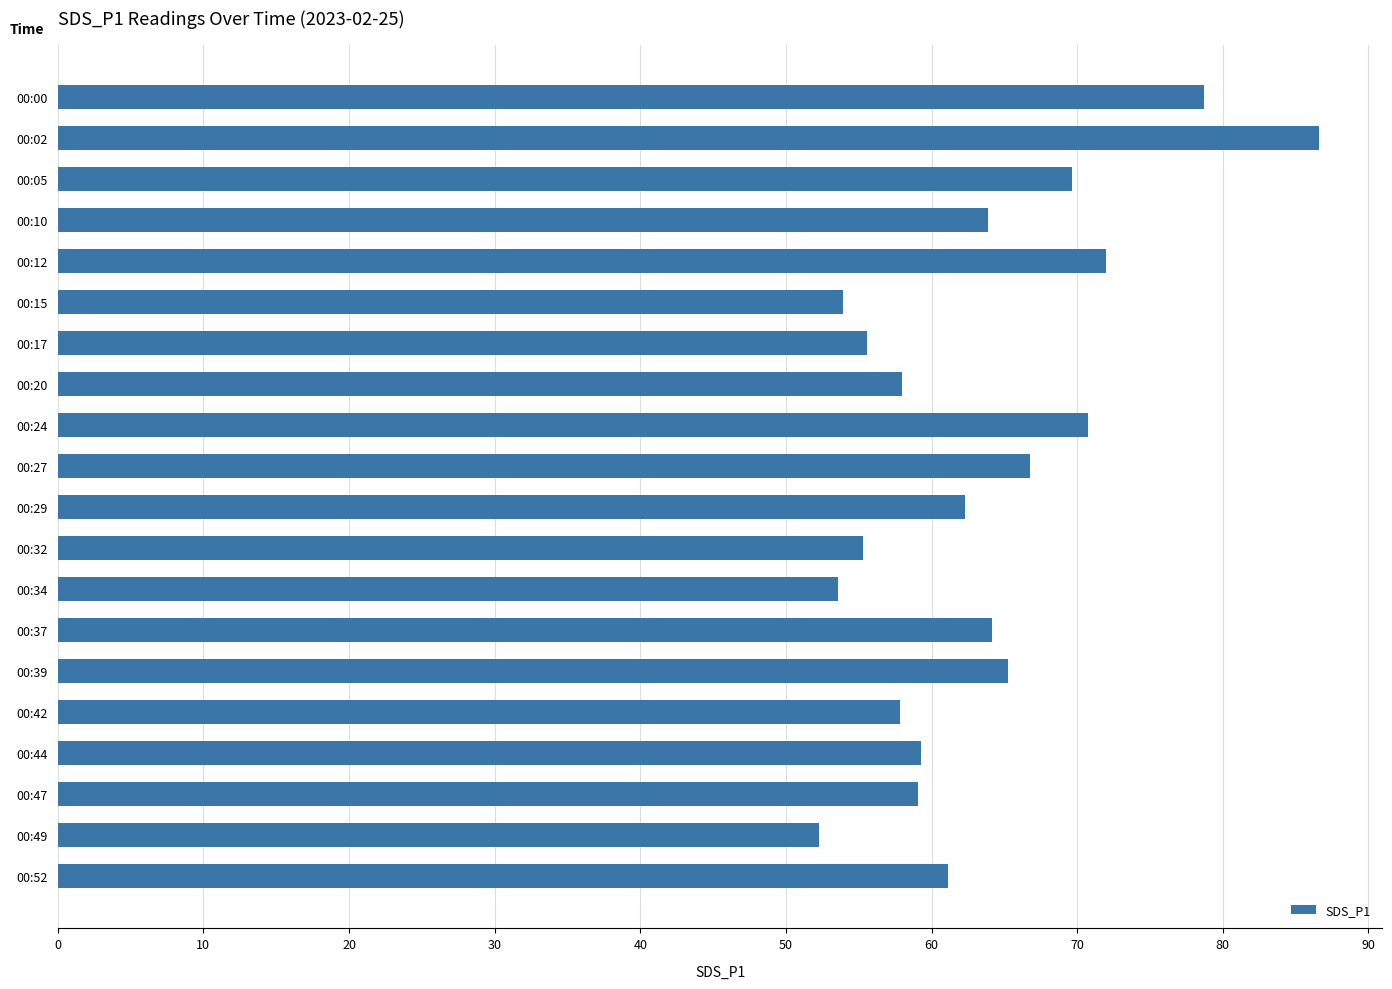

What is the value of the 16th bar from the top?

57.8